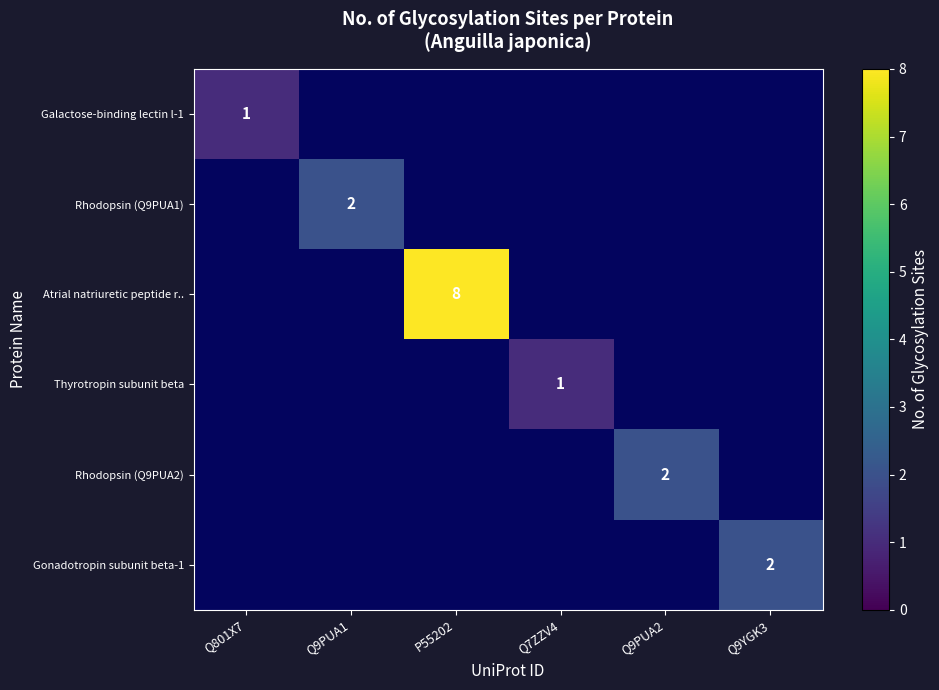

True or false: Gonadotropin subunit beta-1 has a value of 2 at Q9YGK3.

True